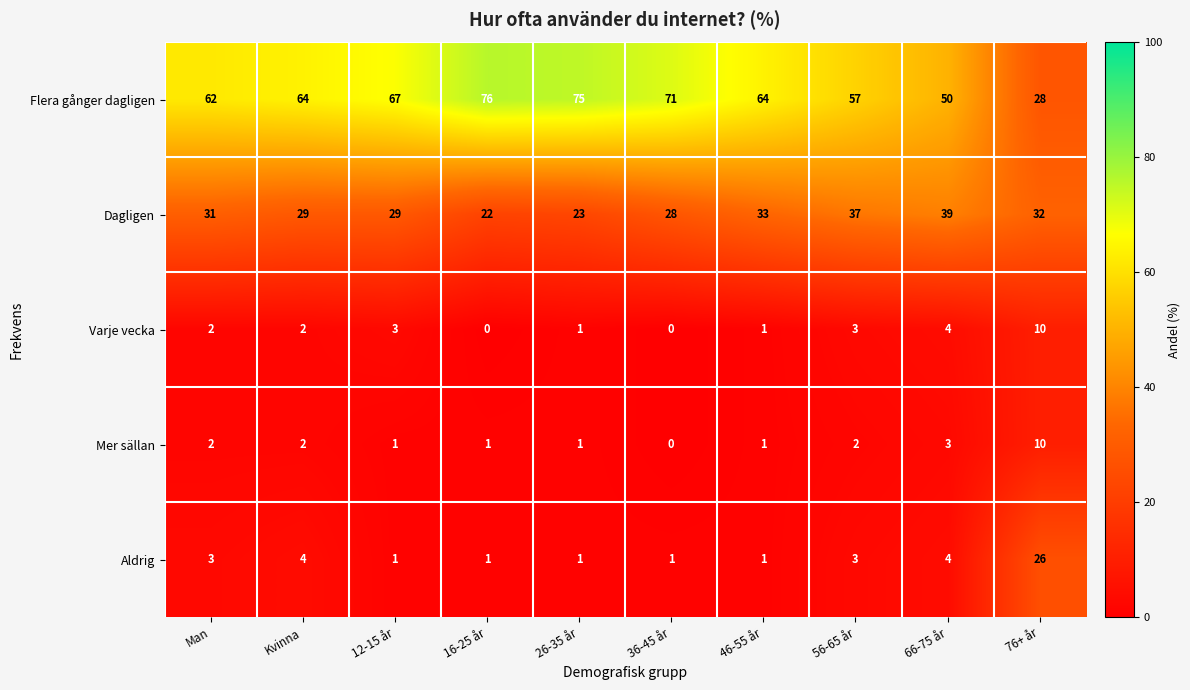

The value of Varje vecka at 56-65 år is 2. True or false?

False